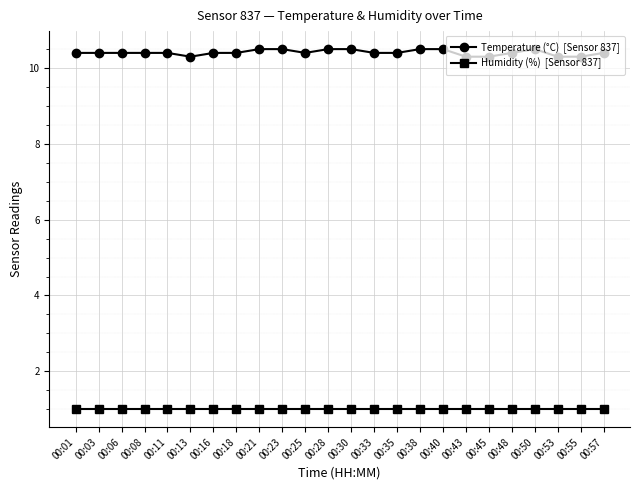

What is the greatest value displayed?

10.5